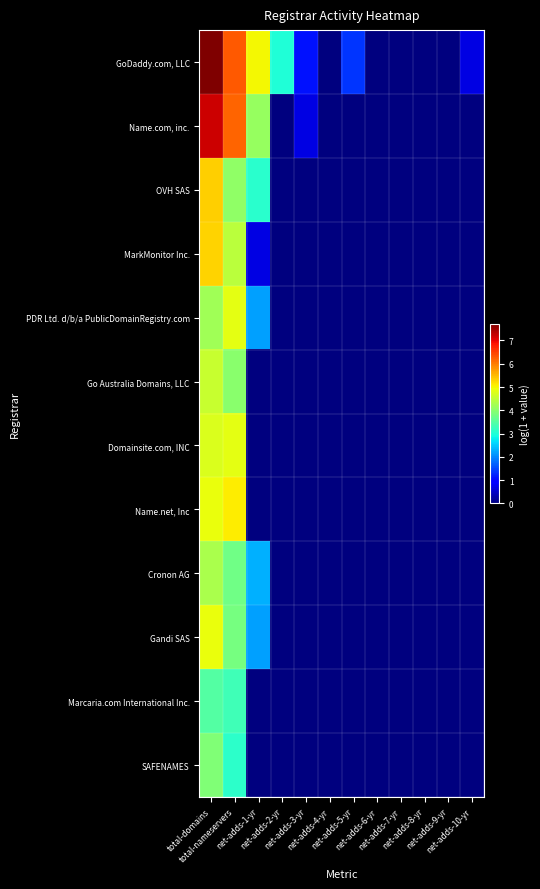

Reading right to left, list all the values displayed in this chart.

GoDaddy.com, LLC: net-adds-10-yr=0.7	net-adds-9-yr=0.0	net-adds-8-yr=0.0	net-adds-7-yr=0.0	net-adds-6-yr=0.0	net-adds-5-yr=1.4	net-adds-4-yr=0.0	net-adds-3-yr=1.1	net-adds-2-yr=3.0	net-adds-1-yr=5.0	total-nameservers=6.3	total-domains=7.7
Name.com, inc.: net-adds-10-yr=0.0	net-adds-9-yr=0.0	net-adds-8-yr=0.0	net-adds-7-yr=0.0	net-adds-6-yr=0.0	net-adds-5-yr=0.0	net-adds-4-yr=0.0	net-adds-3-yr=0.7	net-adds-2-yr=0.0	net-adds-1-yr=4.1	total-nameservers=6.2	total-domains=7.2
OVH SAS: net-adds-10-yr=0.0	net-adds-9-yr=0.0	net-adds-8-yr=0.0	net-adds-7-yr=0.0	net-adds-6-yr=0.0	net-adds-5-yr=0.0	net-adds-4-yr=0.0	net-adds-3-yr=0.0	net-adds-2-yr=0.0	net-adds-1-yr=3.1	total-nameservers=4.1	total-domains=5.3
MarkMonitor Inc.: net-adds-10-yr=0.0	net-adds-9-yr=0.0	net-adds-8-yr=0.0	net-adds-7-yr=0.0	net-adds-6-yr=0.0	net-adds-5-yr=0.0	net-adds-4-yr=0.0	net-adds-3-yr=0.0	net-adds-2-yr=0.0	net-adds-1-yr=0.7	total-nameservers=4.5	total-domains=5.3
PDR Ltd. d/b/a PublicDomainRegistry.com: net-adds-10-yr=0.0	net-adds-9-yr=0.0	net-adds-8-yr=0.0	net-adds-7-yr=0.0	net-adds-6-yr=0.0	net-adds-5-yr=0.0	net-adds-4-yr=0.0	net-adds-3-yr=0.0	net-adds-2-yr=0.0	net-adds-1-yr=2.2	total-nameservers=4.8	total-domains=4.2
Go Australia Domains, LLC: net-adds-10-yr=0.0	net-adds-9-yr=0.0	net-adds-8-yr=0.0	net-adds-7-yr=0.0	net-adds-6-yr=0.0	net-adds-5-yr=0.0	net-adds-4-yr=0.0	net-adds-3-yr=0.0	net-adds-2-yr=0.0	net-adds-1-yr=0.0	total-nameservers=4.0	total-domains=4.6
Domainsite.com, INC: net-adds-10-yr=0.0	net-adds-9-yr=0.0	net-adds-8-yr=0.0	net-adds-7-yr=0.0	net-adds-6-yr=0.0	net-adds-5-yr=0.0	net-adds-4-yr=0.0	net-adds-3-yr=0.0	net-adds-2-yr=0.0	net-adds-1-yr=0.0	total-nameservers=4.8	total-domains=4.8
Name.net, Inc: net-adds-10-yr=0.0	net-adds-9-yr=0.0	net-adds-8-yr=0.0	net-adds-7-yr=0.0	net-adds-6-yr=0.0	net-adds-5-yr=0.0	net-adds-4-yr=0.0	net-adds-3-yr=0.0	net-adds-2-yr=0.0	net-adds-1-yr=0.0	total-nameservers=5.1	total-domains=4.9
Cronon AG: net-adds-10-yr=0.0	net-adds-9-yr=0.0	net-adds-8-yr=0.0	net-adds-7-yr=0.0	net-adds-6-yr=0.0	net-adds-5-yr=0.0	net-adds-4-yr=0.0	net-adds-3-yr=0.0	net-adds-2-yr=0.0	net-adds-1-yr=2.3	total-nameservers=3.8	total-domains=4.3
Gandi SAS: net-adds-10-yr=0.0	net-adds-9-yr=0.0	net-adds-8-yr=0.0	net-adds-7-yr=0.0	net-adds-6-yr=0.0	net-adds-5-yr=0.0	net-adds-4-yr=0.0	net-adds-3-yr=0.0	net-adds-2-yr=0.0	net-adds-1-yr=2.2	total-nameservers=3.8	total-domains=4.9
Marcaria.com International Inc.: net-adds-10-yr=0.0	net-adds-9-yr=0.0	net-adds-8-yr=0.0	net-adds-7-yr=0.0	net-adds-6-yr=0.0	net-adds-5-yr=0.0	net-adds-4-yr=0.0	net-adds-3-yr=0.0	net-adds-2-yr=0.0	net-adds-1-yr=0.0	total-nameservers=3.3	total-domains=3.5
SAFENAMES: net-adds-10-yr=0.0	net-adds-9-yr=0.0	net-adds-8-yr=0.0	net-adds-7-yr=0.0	net-adds-6-yr=0.0	net-adds-5-yr=0.0	net-adds-4-yr=0.0	net-adds-3-yr=0.0	net-adds-2-yr=0.0	net-adds-1-yr=0.0	total-nameservers=3.1	total-domains=3.9